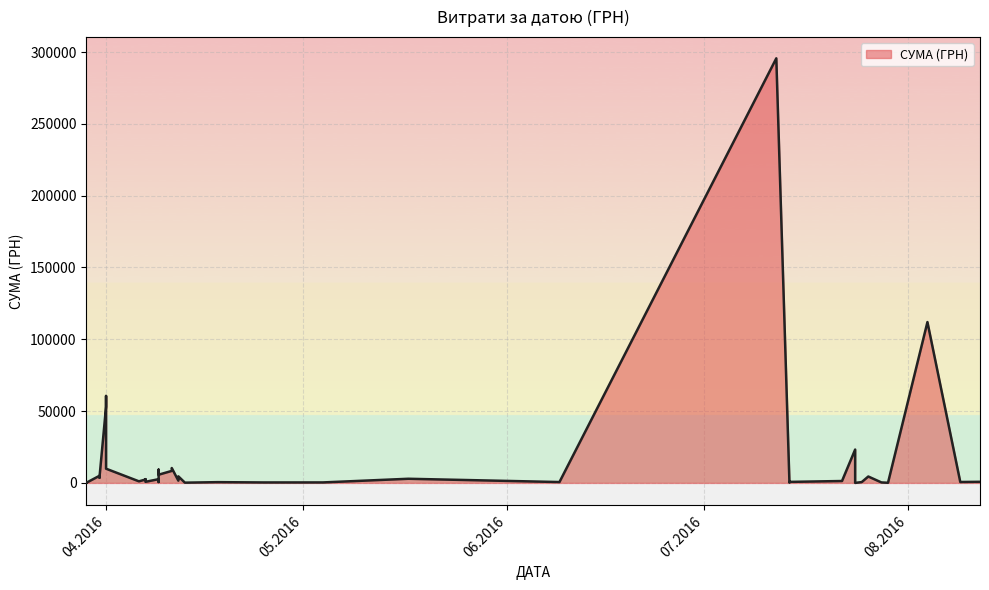

The chart shows a value of 201.0 at 25.07.2016. True or false?

False